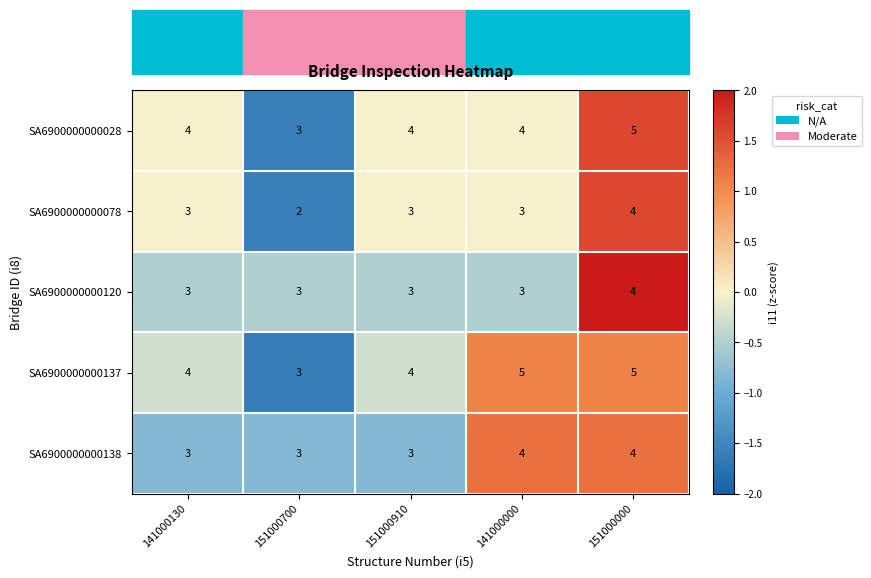

List the series in order of their overall mean, lowest first.

SA6900000000078, SA6900000000120, SA6900000000138, SA6900000000028, SA6900000000137